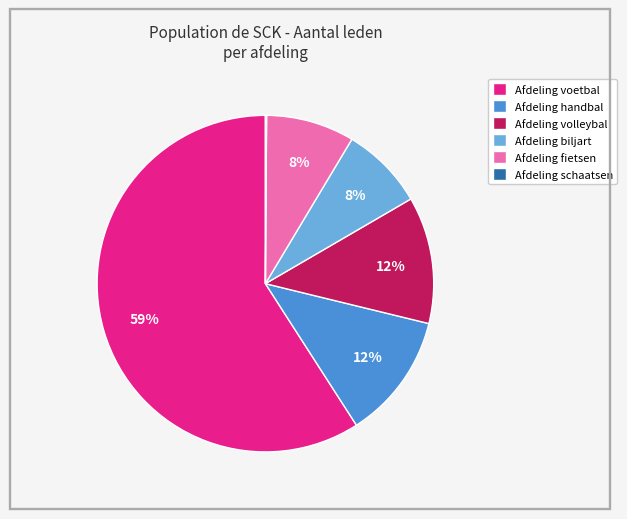

Is there a majority slice in this chart?

Yes